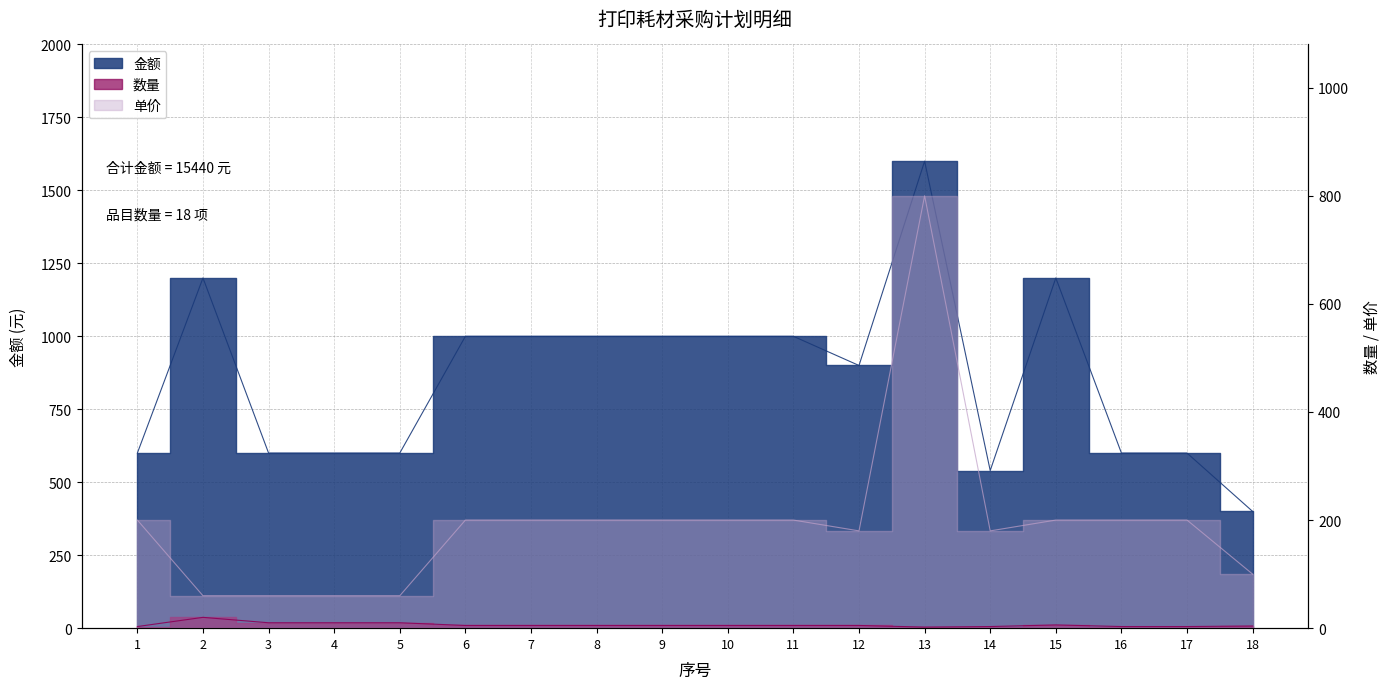

List the series in order of their peak value, lowest first.

数量, 单价, 金额